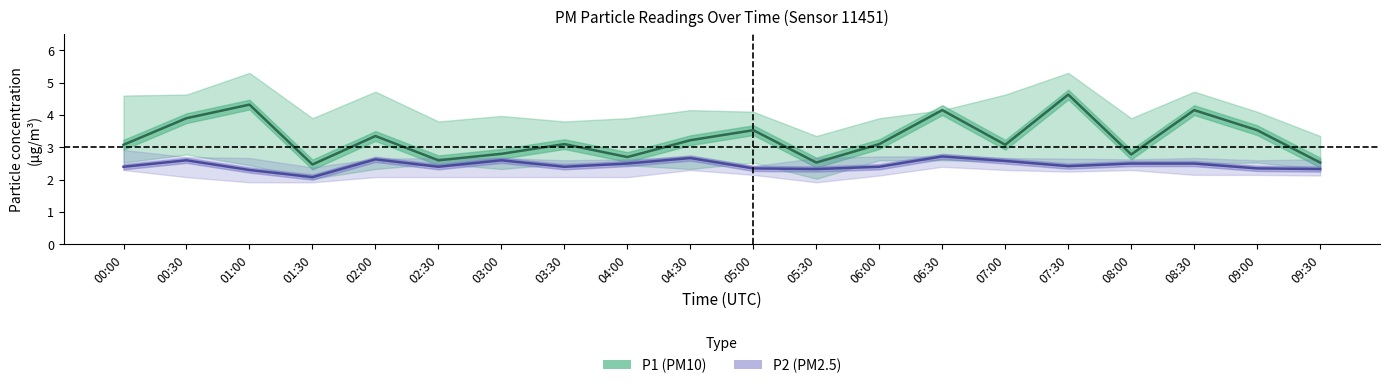

True or false: P2 (PM2.5) and P1 (PM10) cross at least once.

False